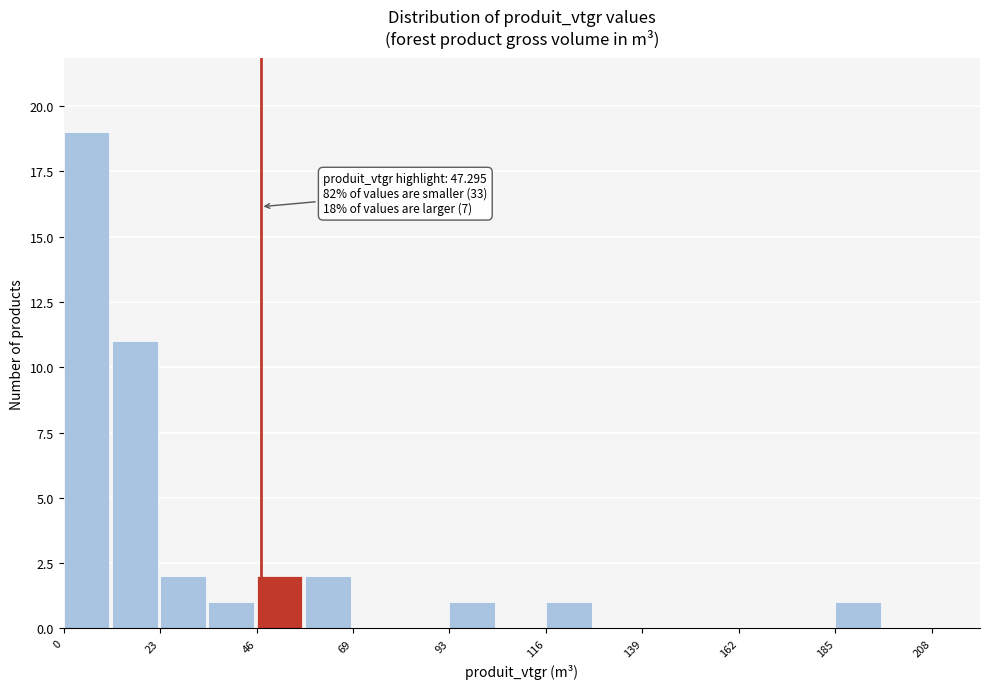

Around what value on the x-axis is the tallest bar? Give the approximate position of its centre, as read against the axis.

5